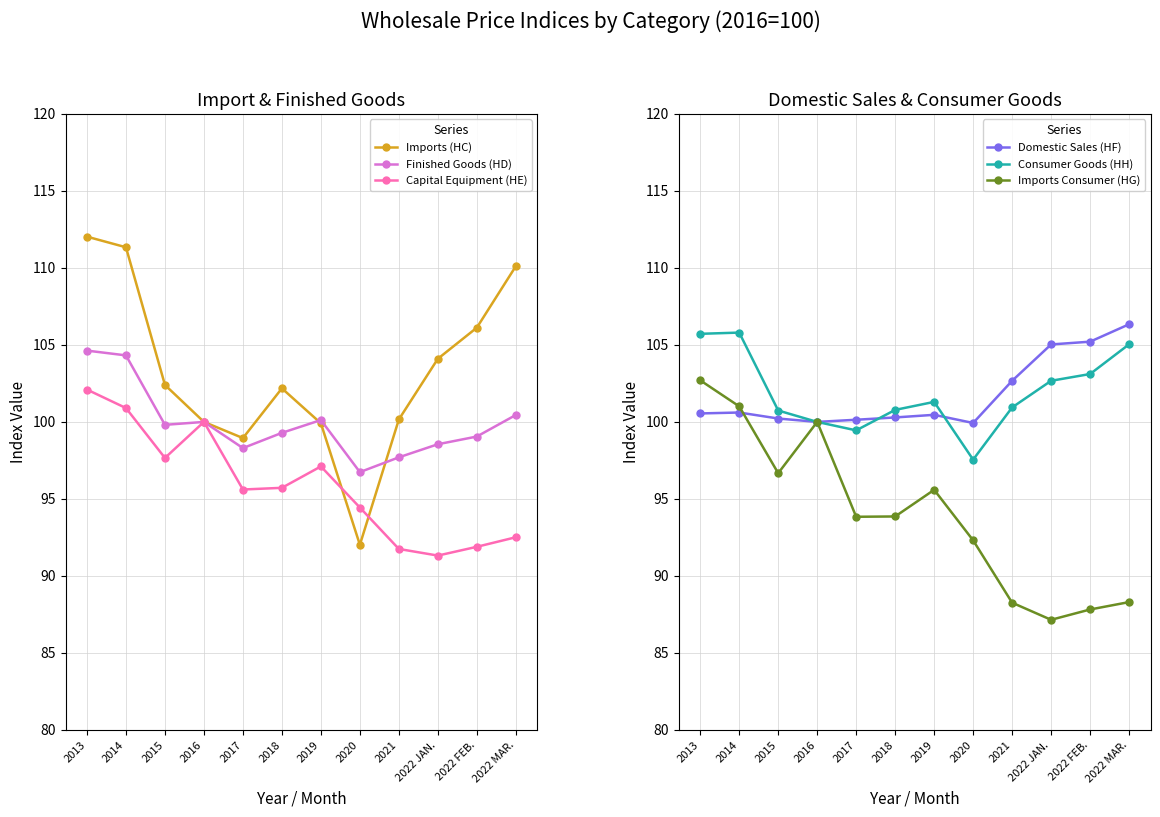

True or false: Imports Consumer (HG) has a value of 95.6 at 2019.

True